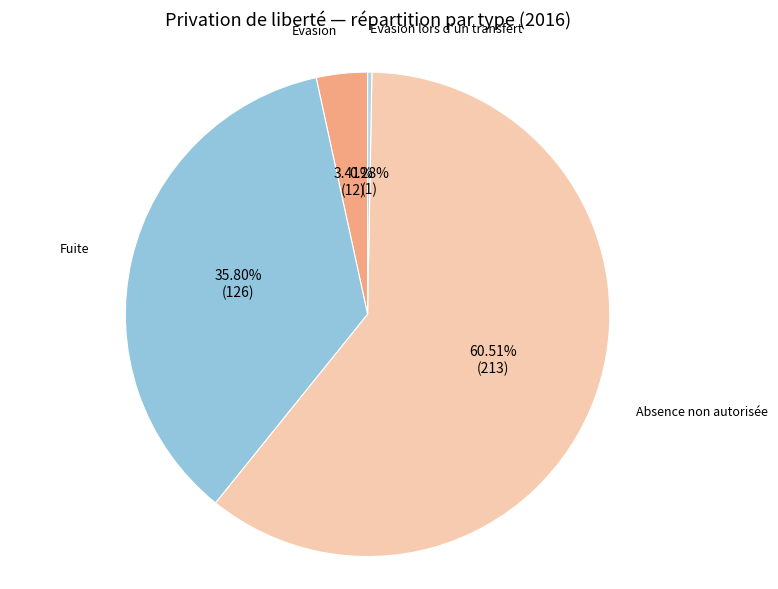

What is the ratio of the value at Evasion to the value at Evasion lors d'un transfert?

12.0